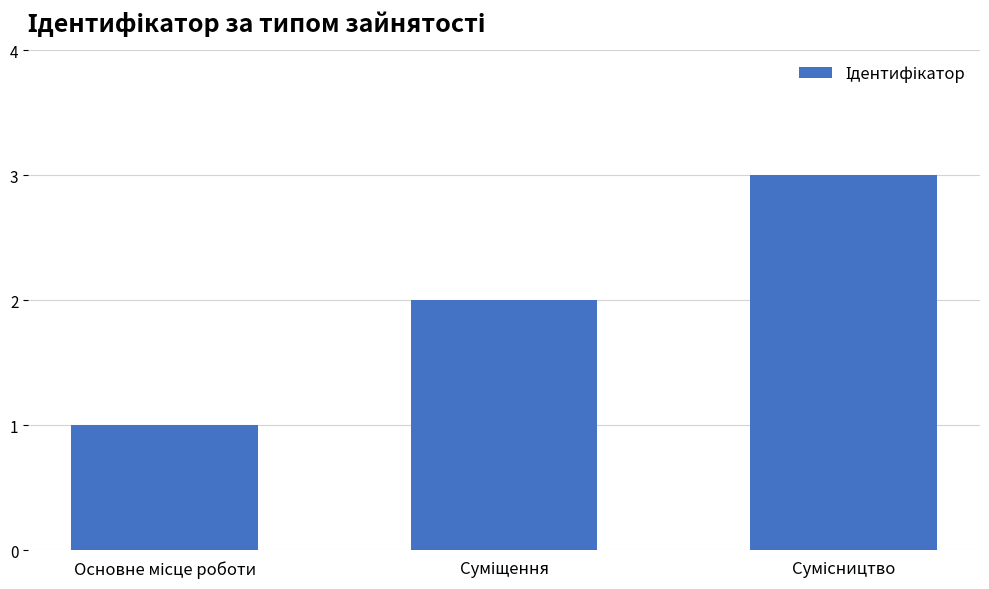

What is the greatest value displayed?

3